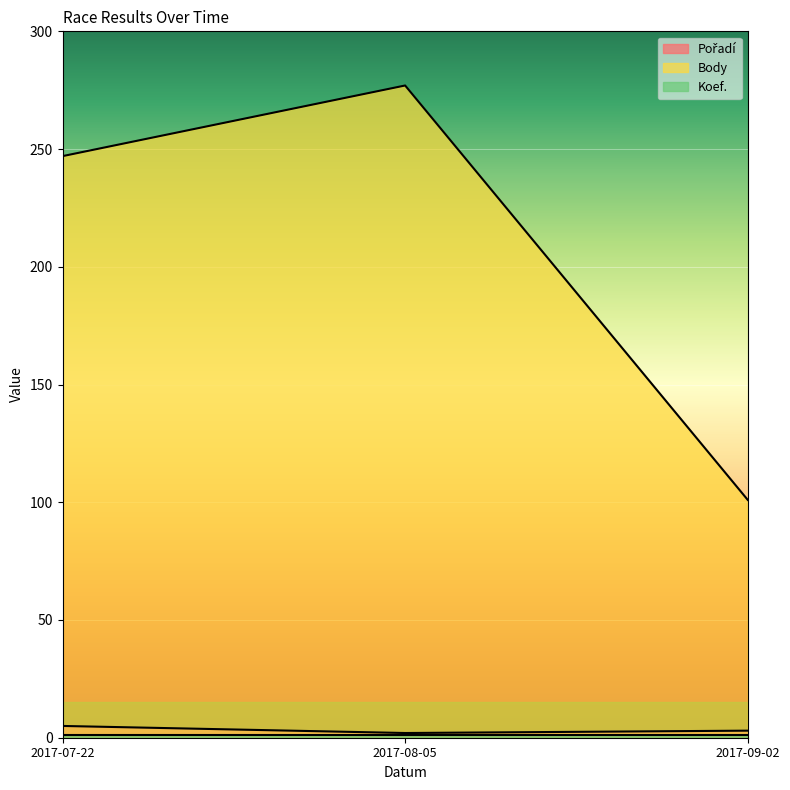

Which label corresponds to the largest value in the chart?

2017-08-05